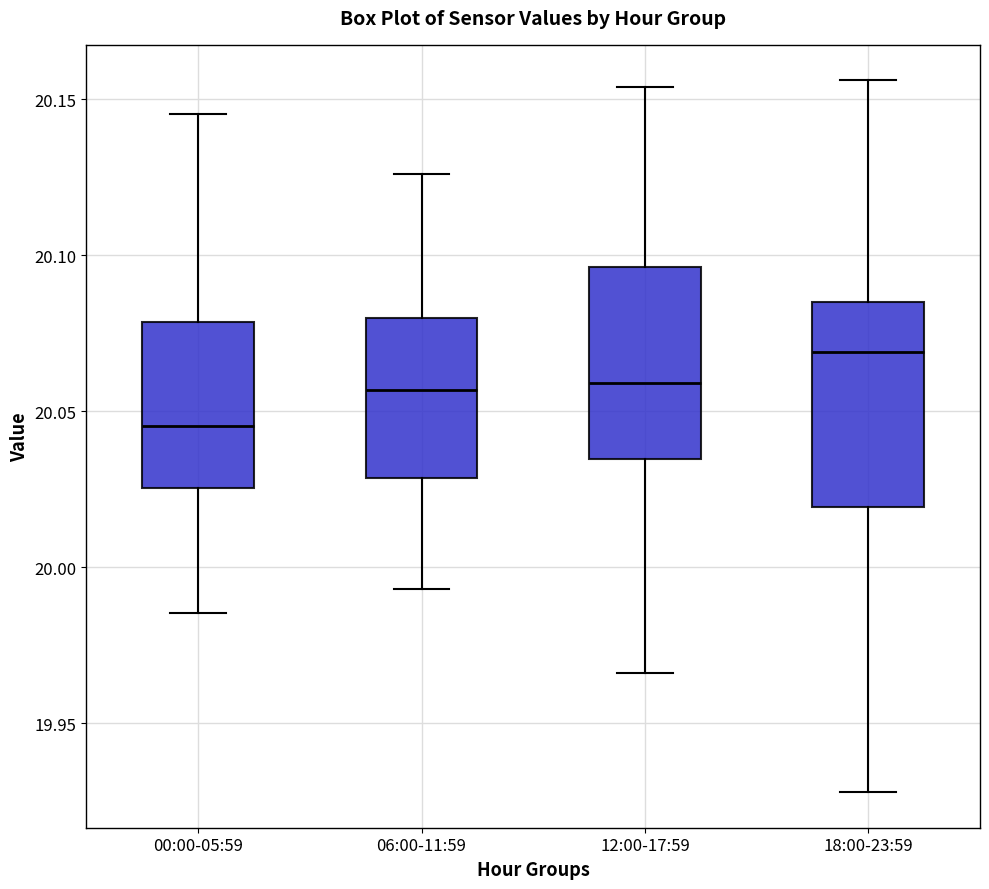

Where does the median line of the box for 06:00-11:59 sit on the y-axis? The values are not printed on the chart, so give them approximately, as read against the axis.

20.055